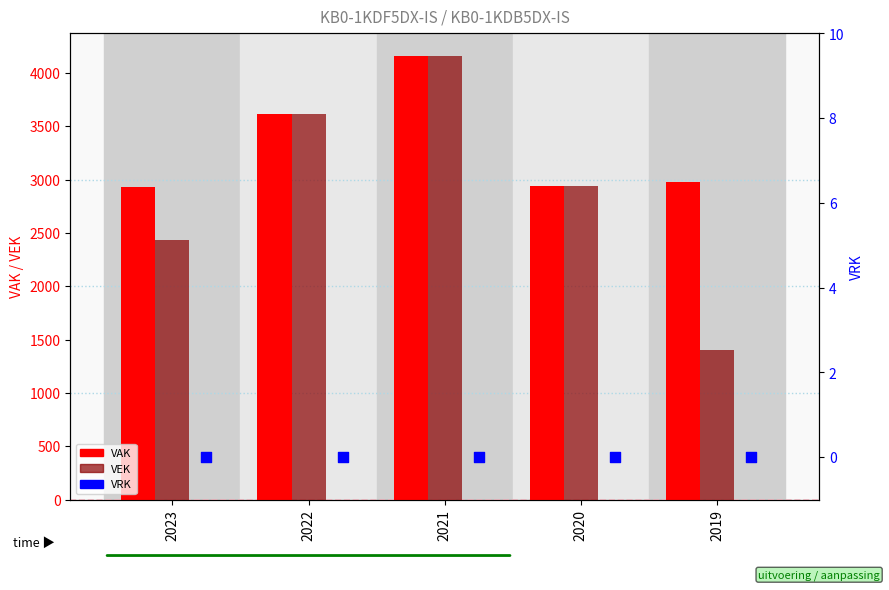

What are all the series names shown in the legend?

VAK, VEK, VRK